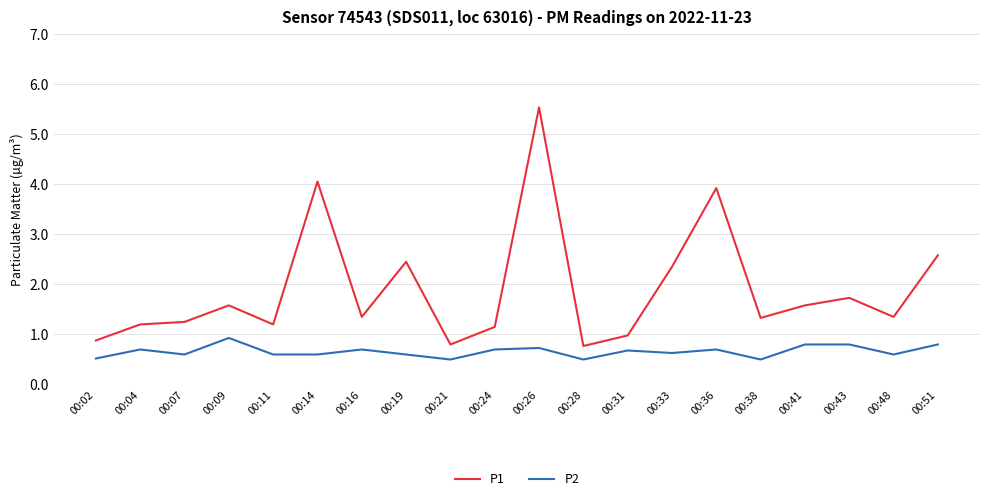

What are all the series names shown in the legend?

P1, P2